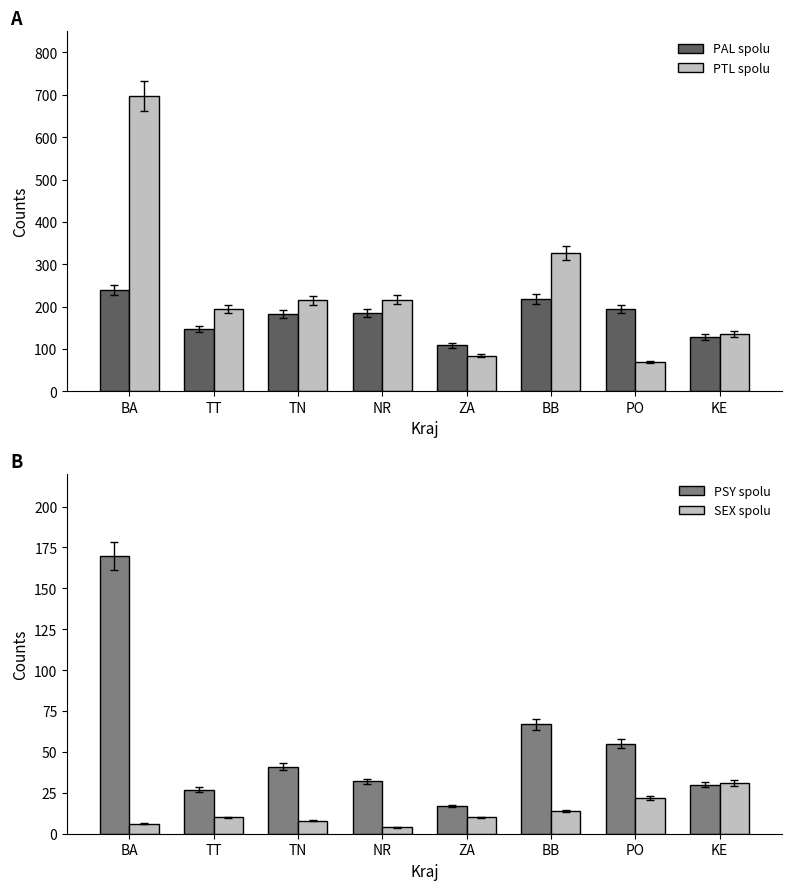

What are all the series names shown in the legend?

PAL spolu, PTL spolu, PSY spolu, SEX spolu